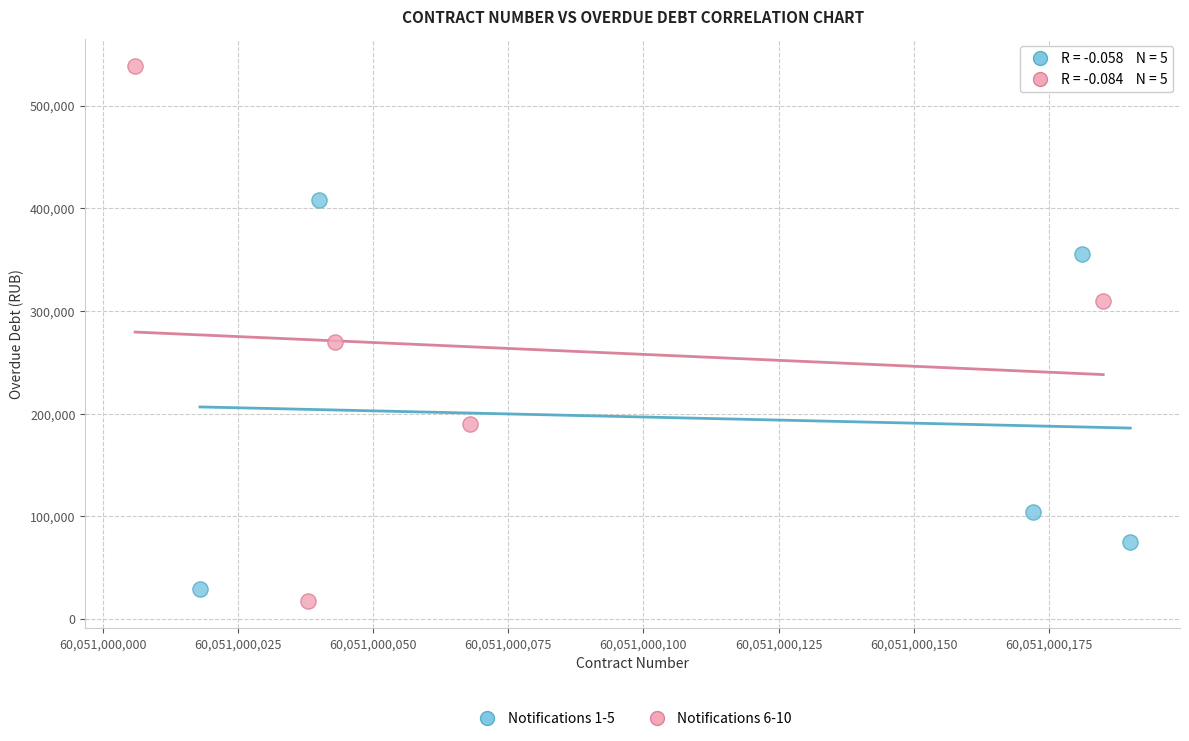

Which series reaches the maximum Y coordinate?

Notifications 6-10